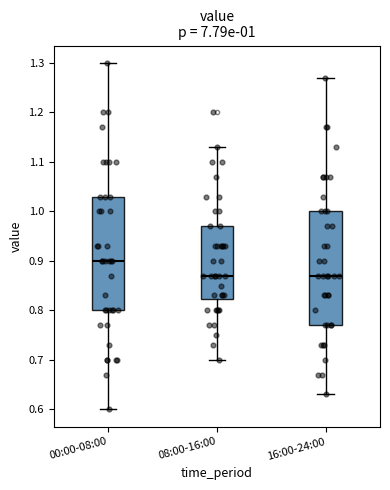

Which box's median line is the highest?

00:00-08:00